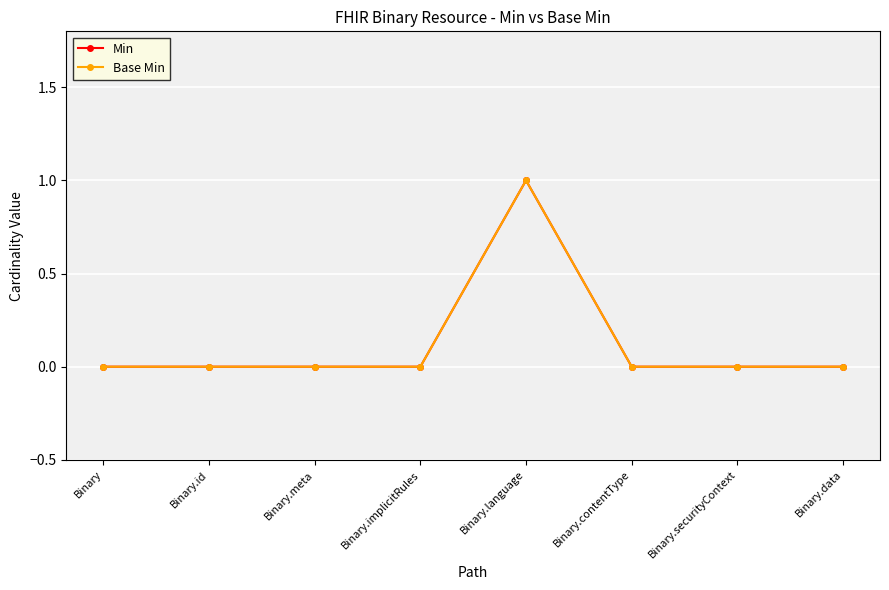

What is the total value across all series at Binary.language?

2